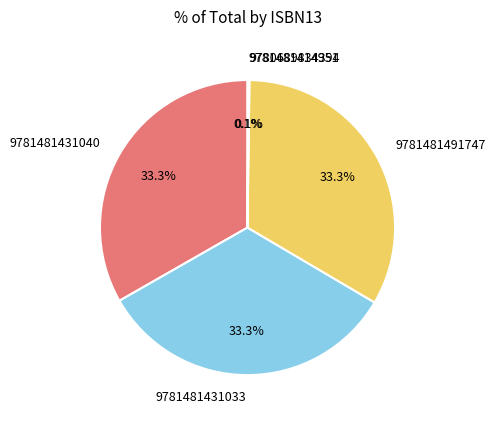

Does any single category account for the majority?

No